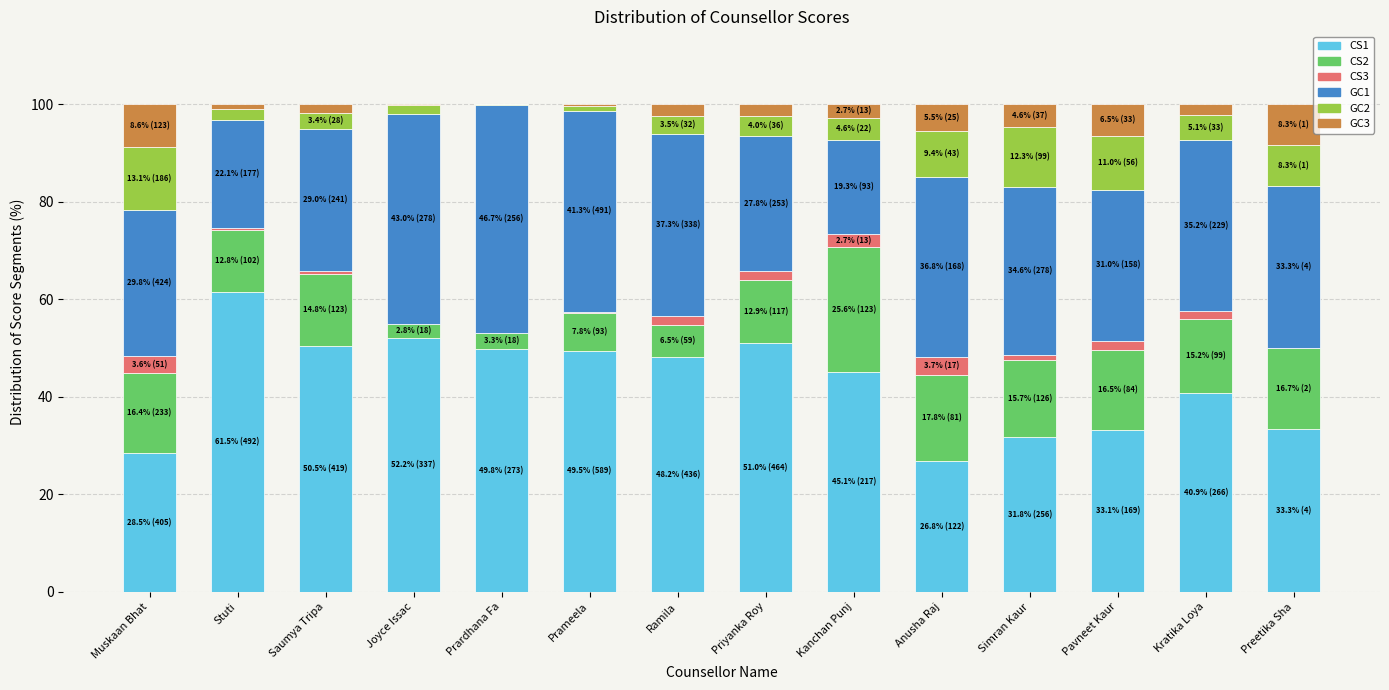

The value of CS1 at Prardhana Fa is 68.9. True or false?

False